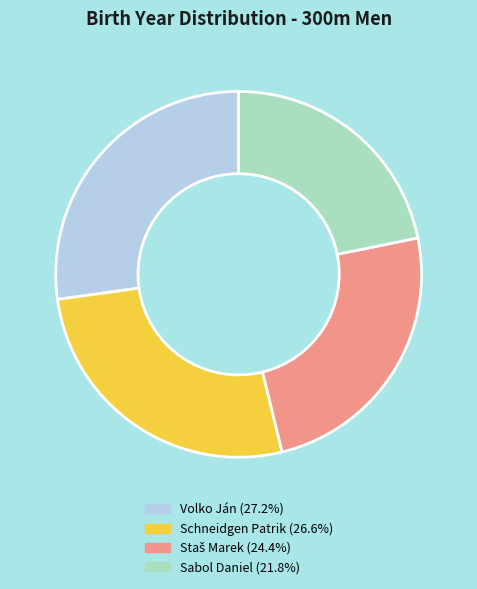

How many segments does this pie chart have?

4